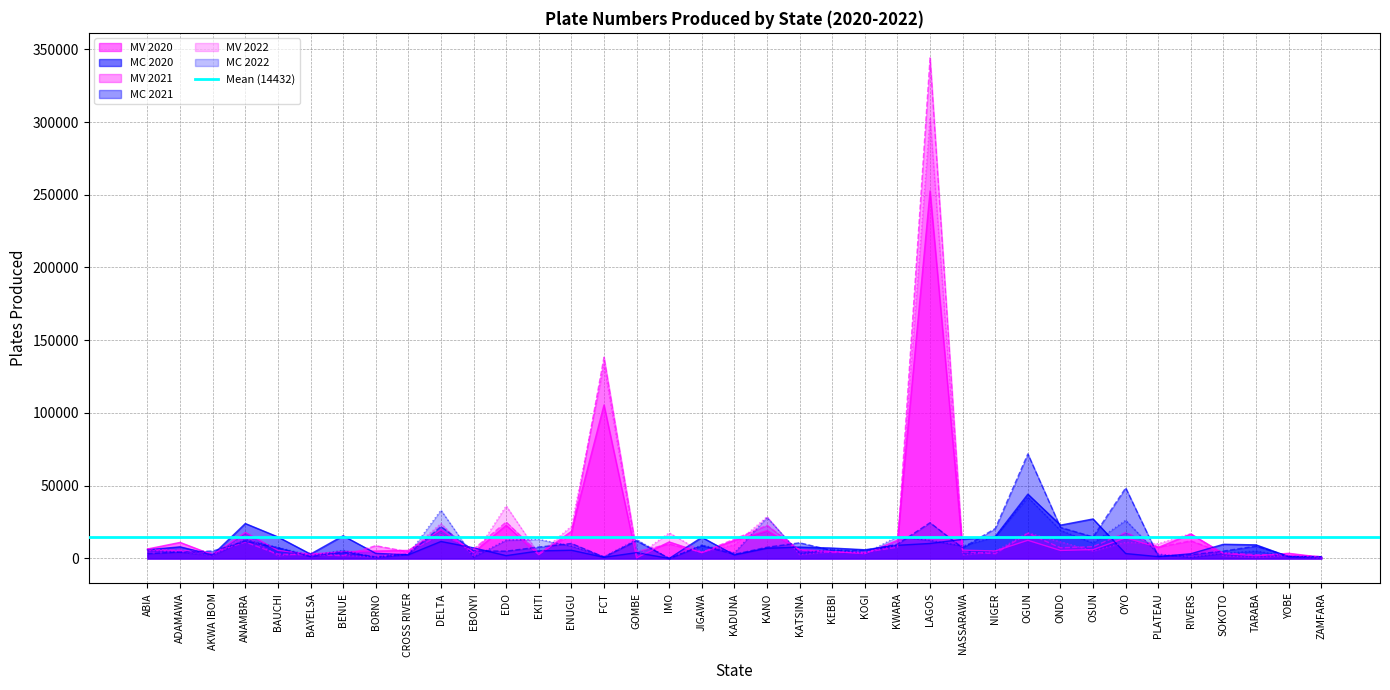

True or false: MV 2022 has a value of 3247 at KADUNA.

False